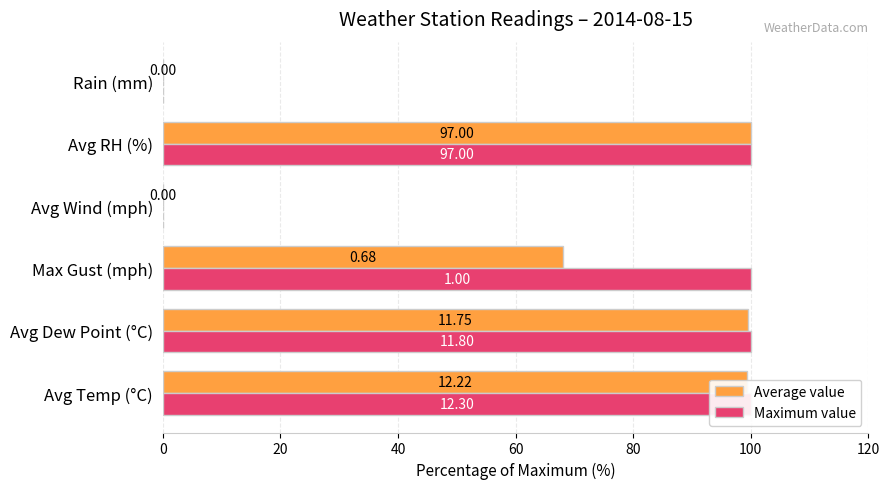

Which series has the largest range (max minus min)?

Average value